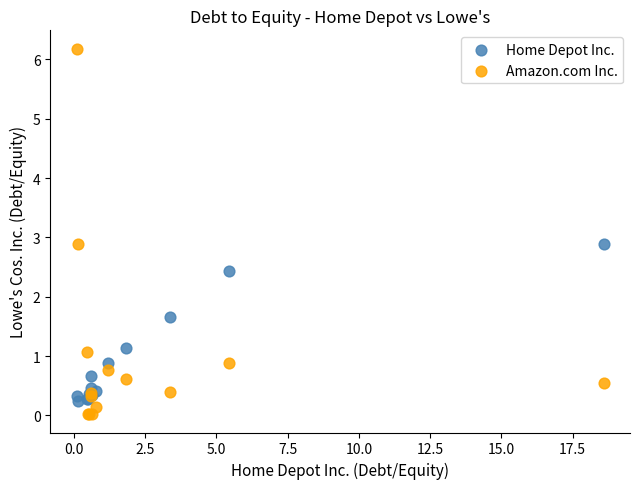

Which series has the widest spread of Y values?

Amazon.com Inc.